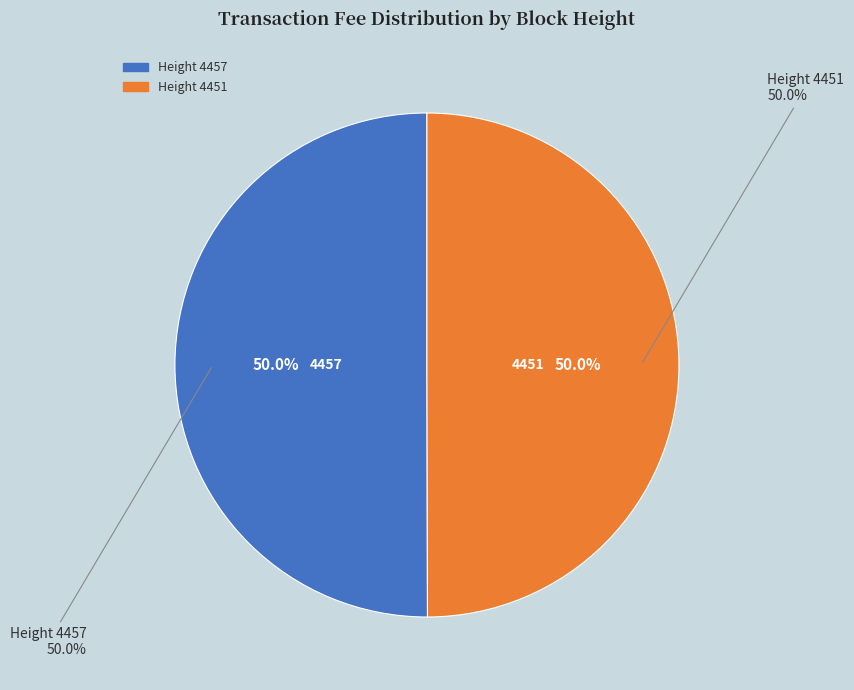

What is the smallest slice in the pie chart?

Height 4451